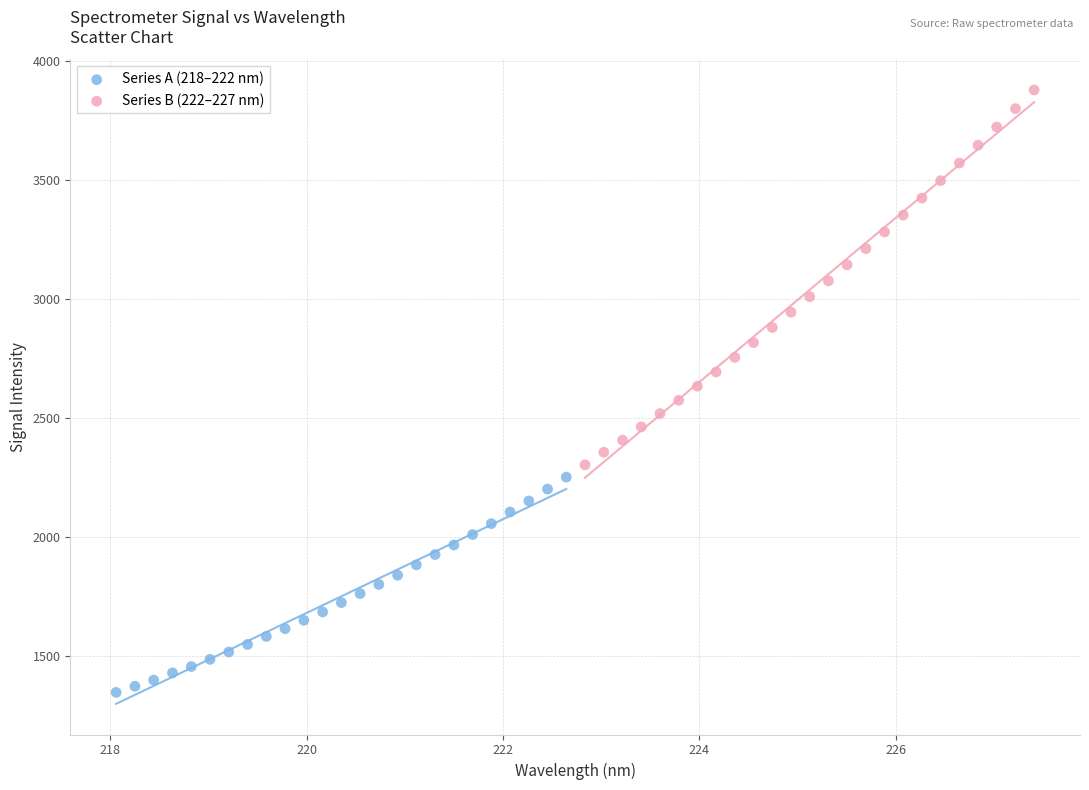

Which series reaches the minimum Y coordinate?

Series A (218–222 nm)